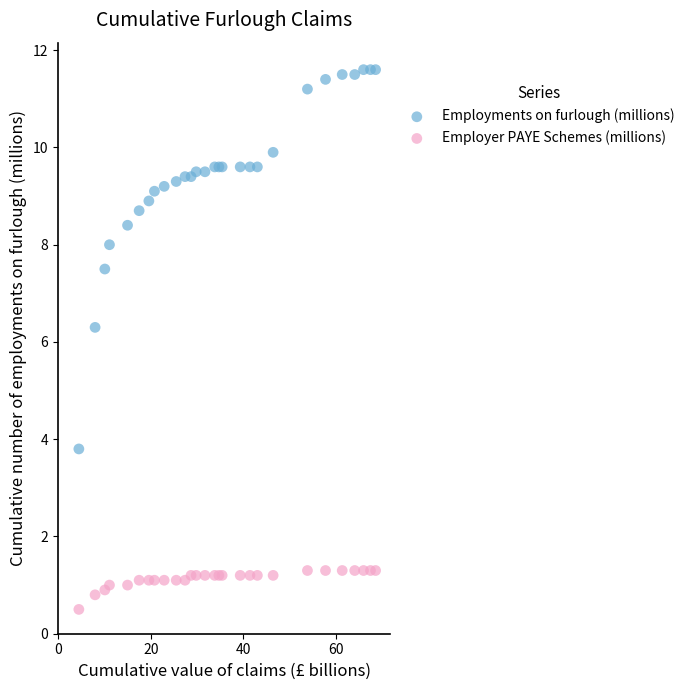

Which series reaches the maximum Y coordinate?

Employments on furlough (millions)